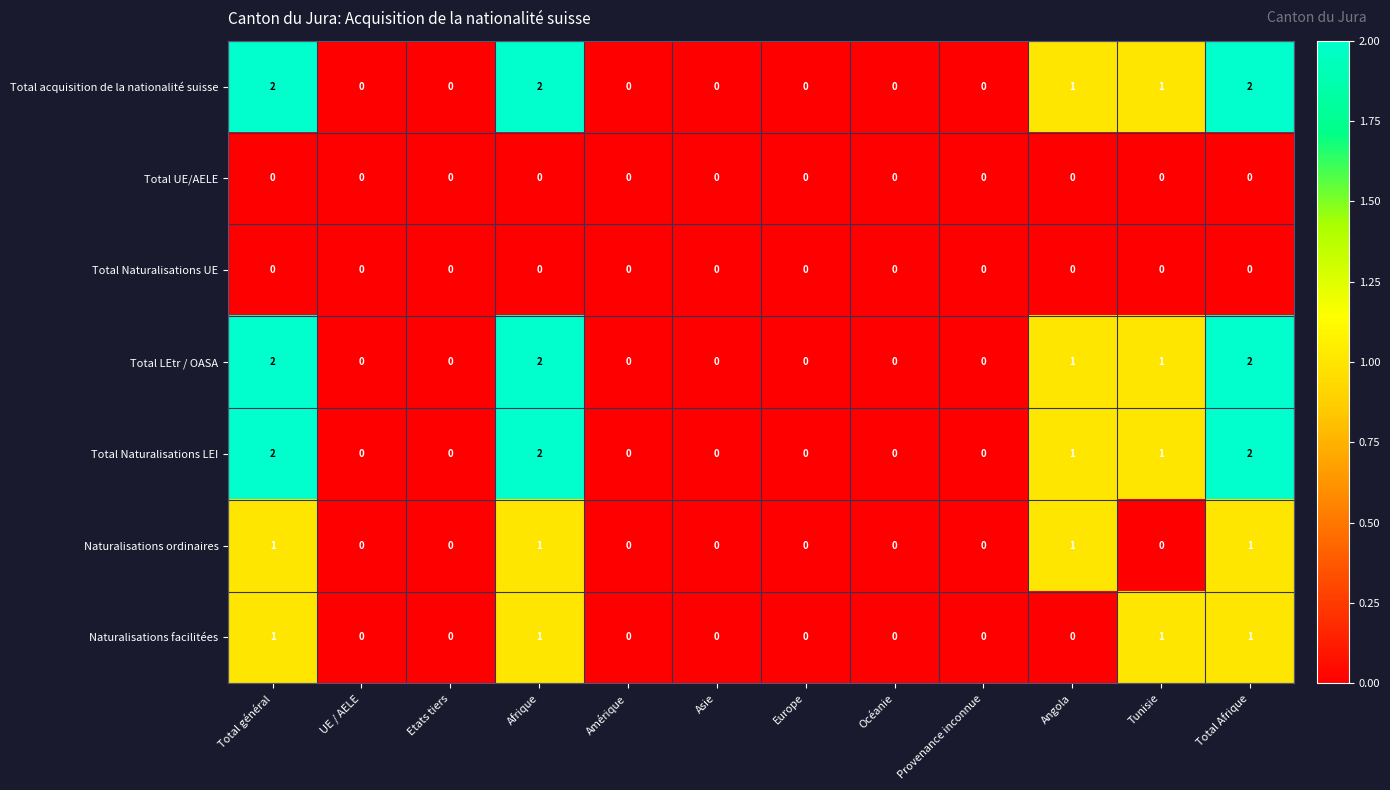

Is the value of Total acquisition de la nationalité suisse at Tunisie greater than the value of Total UE/AELE at Amérique?

Yes